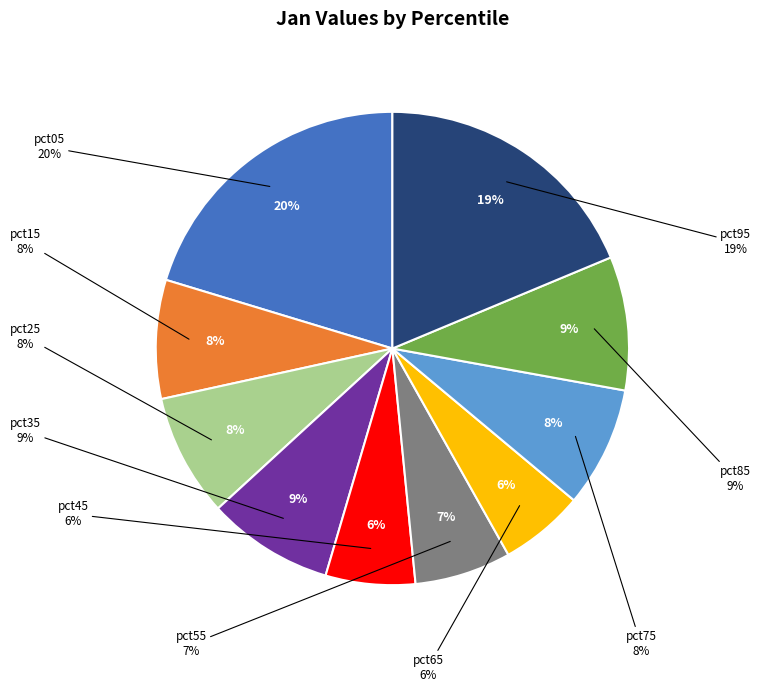

What portion of the pie excludes pct05?

79.7%